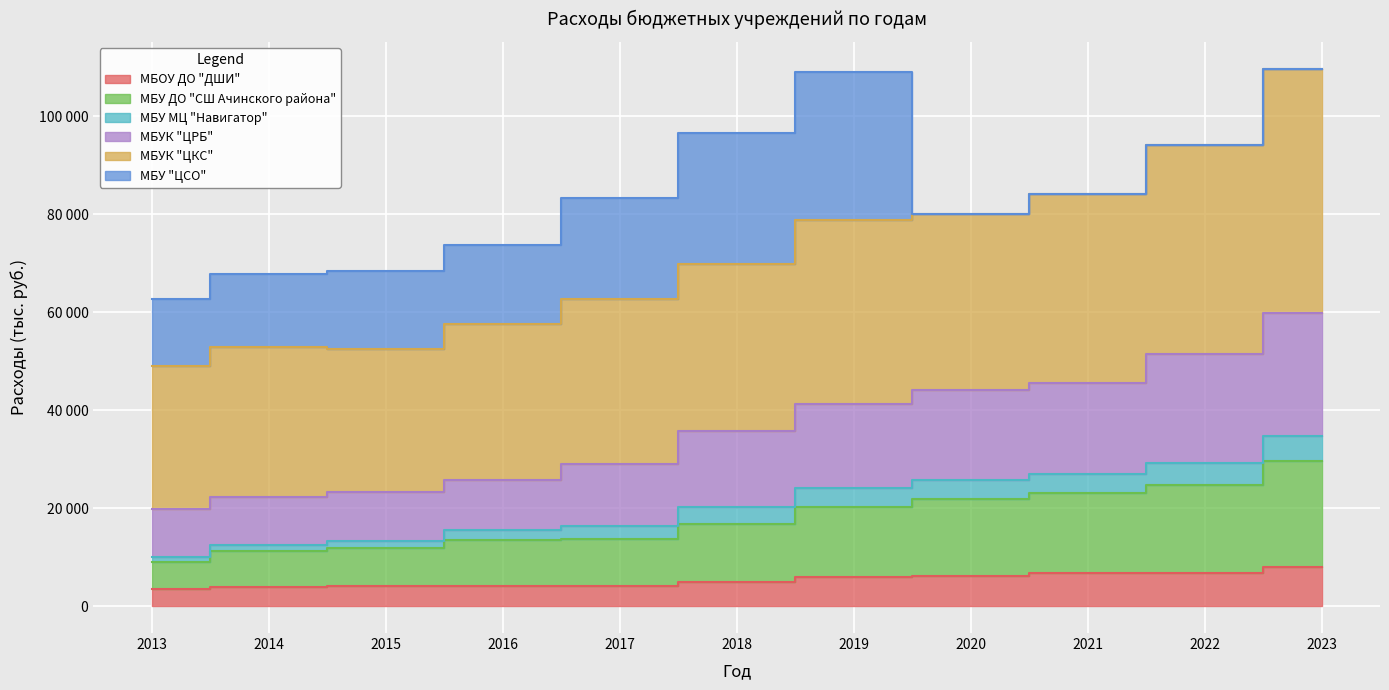

Does the chart display data point markers on the line(s)?

No